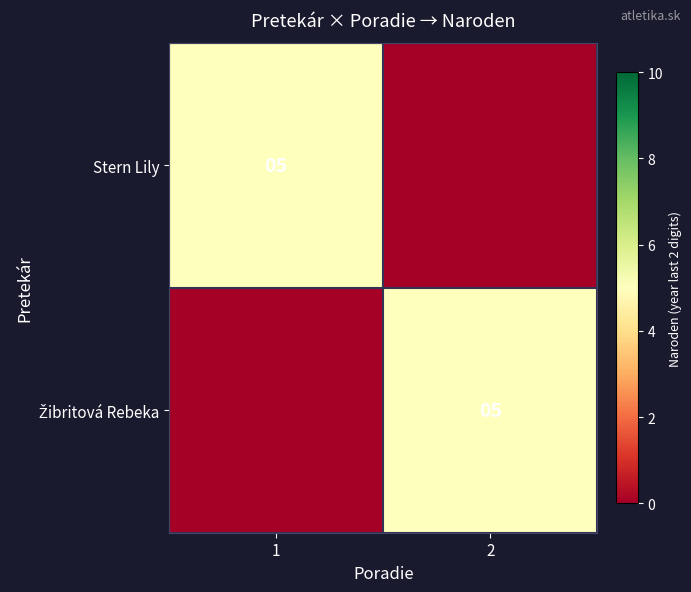

The value of Stern Lily at 1 is 5. True or false?

True